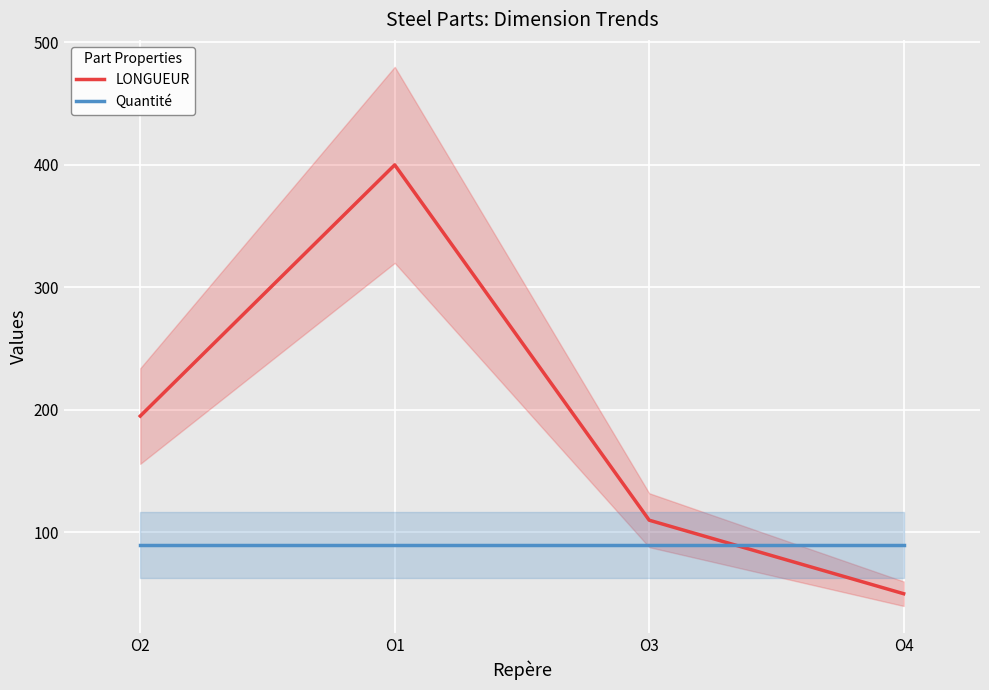

What are all the series names shown in the legend?

LONGUEUR, Quantité